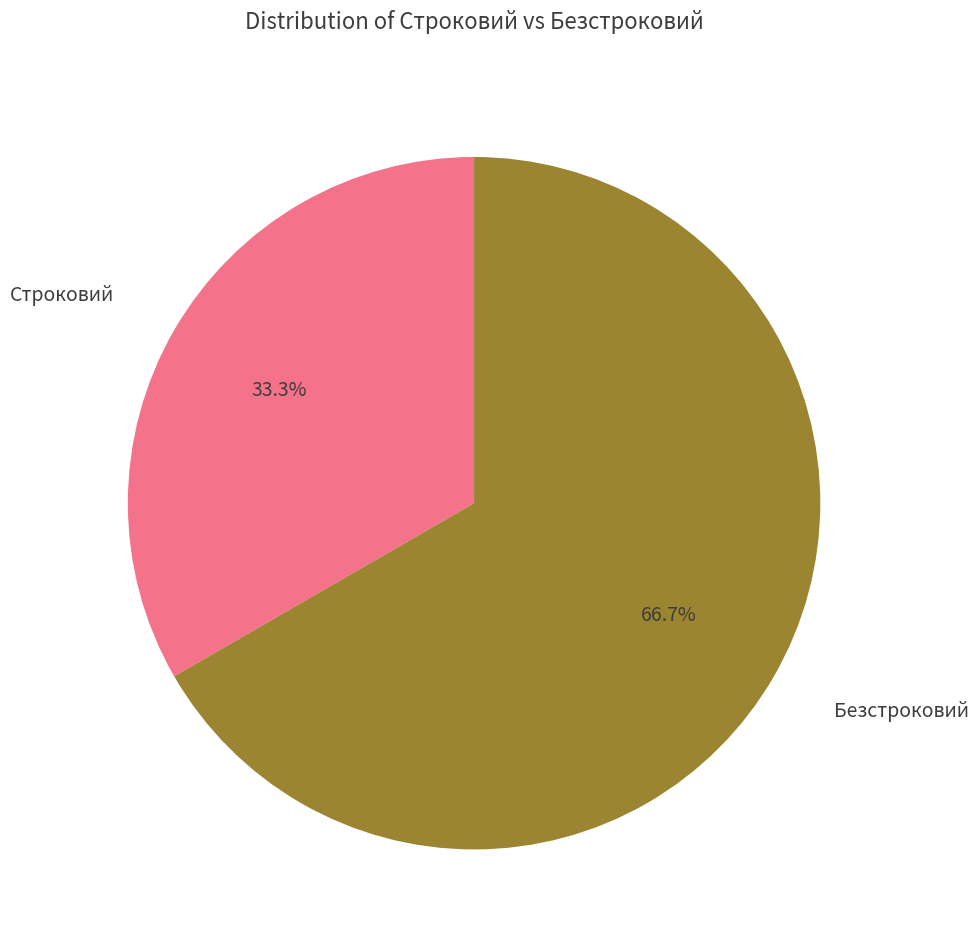

Is there a majority slice in this chart?

Yes